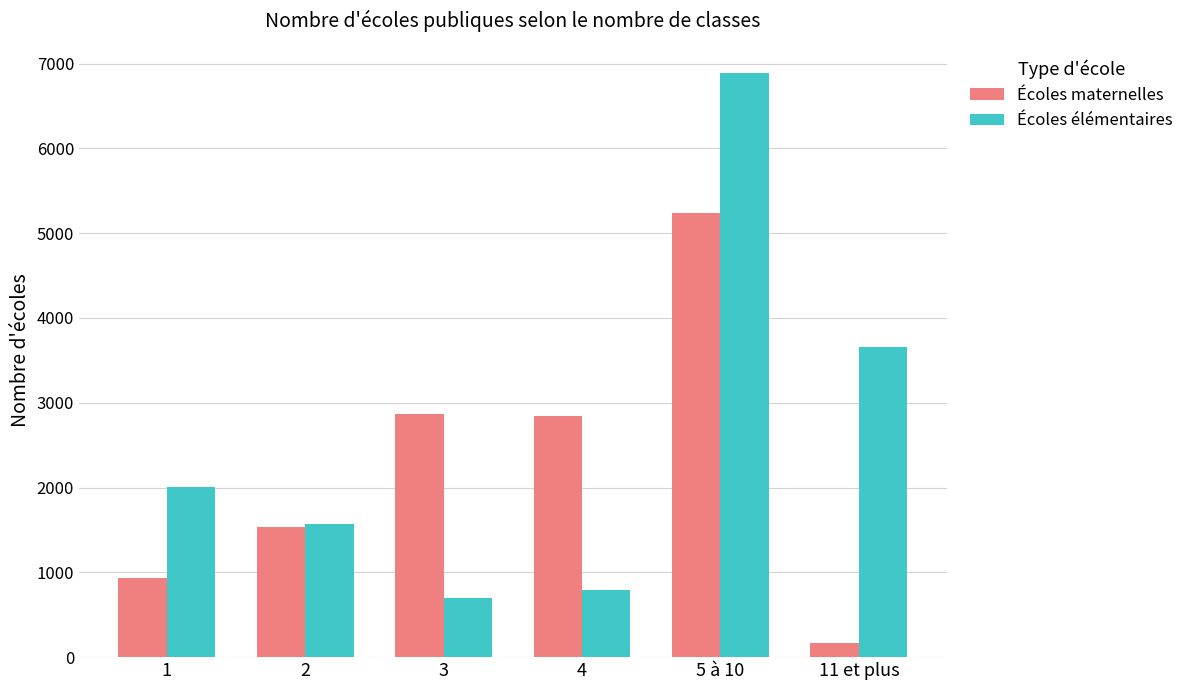

What is the difference between the highest and lowest values at 1?

1072